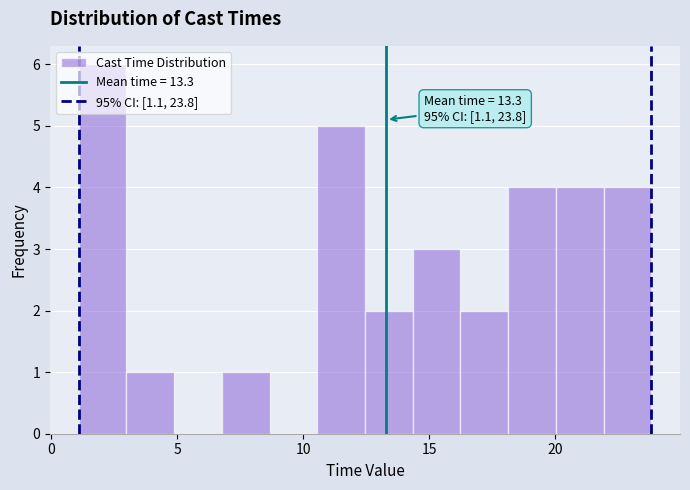

Read against the x-axis, roughly where is the centre of the tallest bar?

2.0